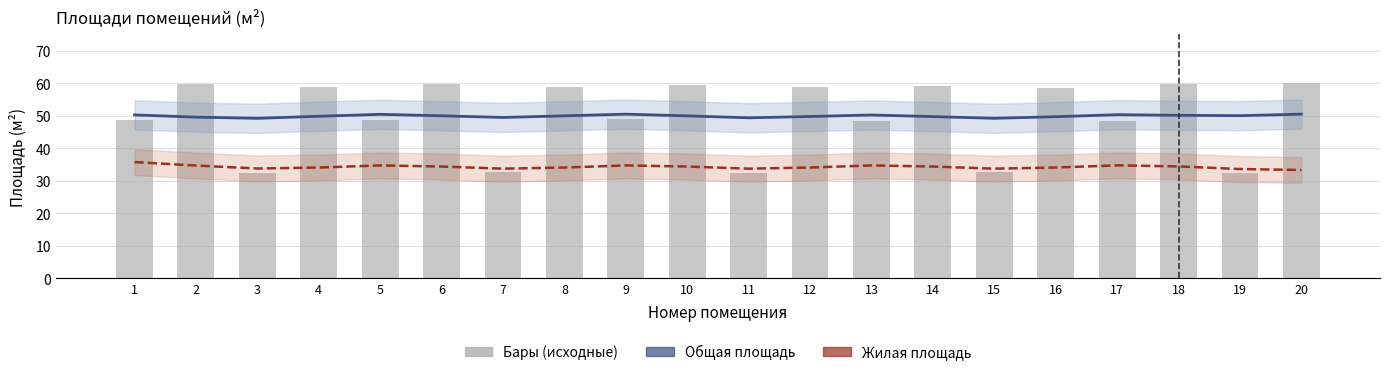

At which label does Жилая площадь (тренд) reach its peak?

1